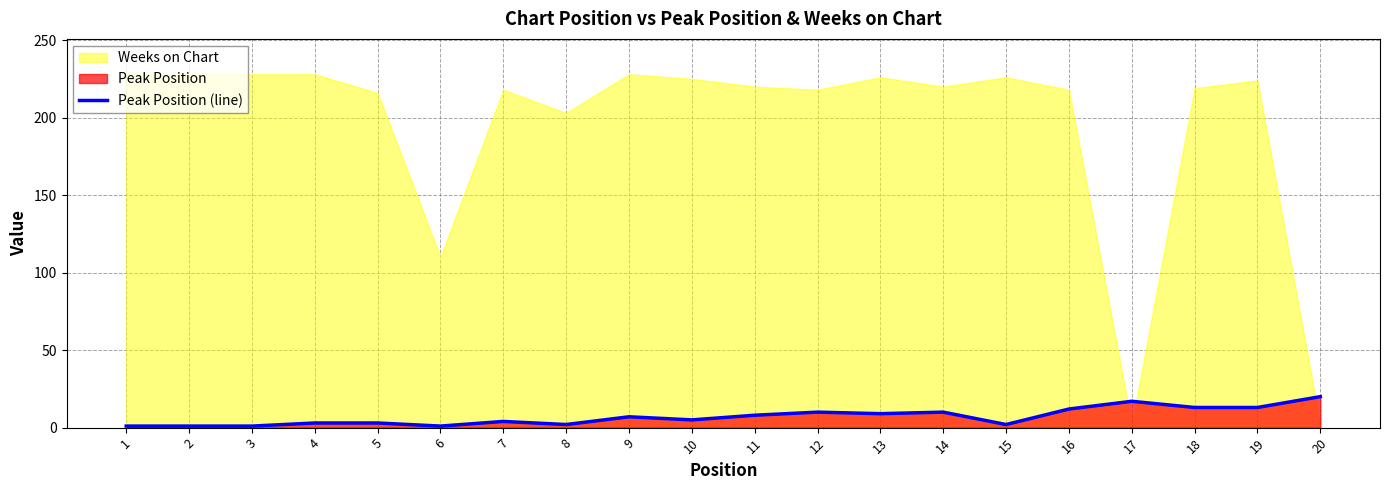

Where is the first local maximum?

7